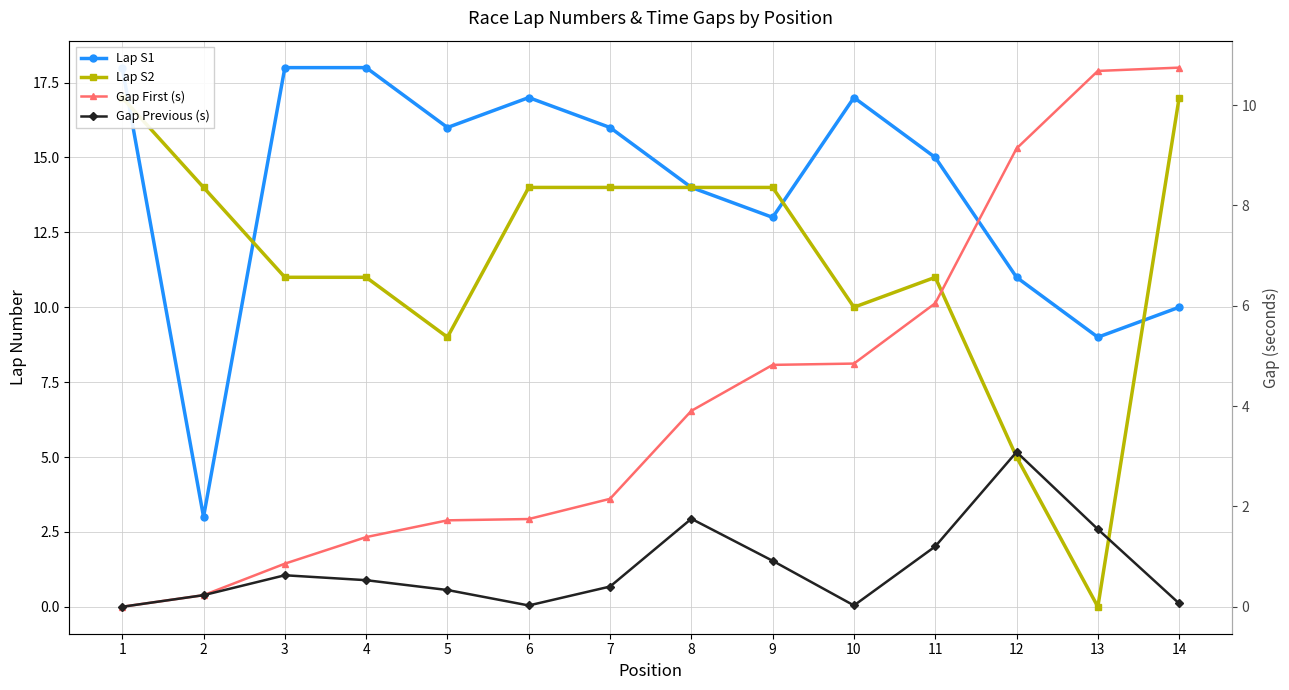

Is it true that Gap Previous (s) equals 0.1 at 14?

True